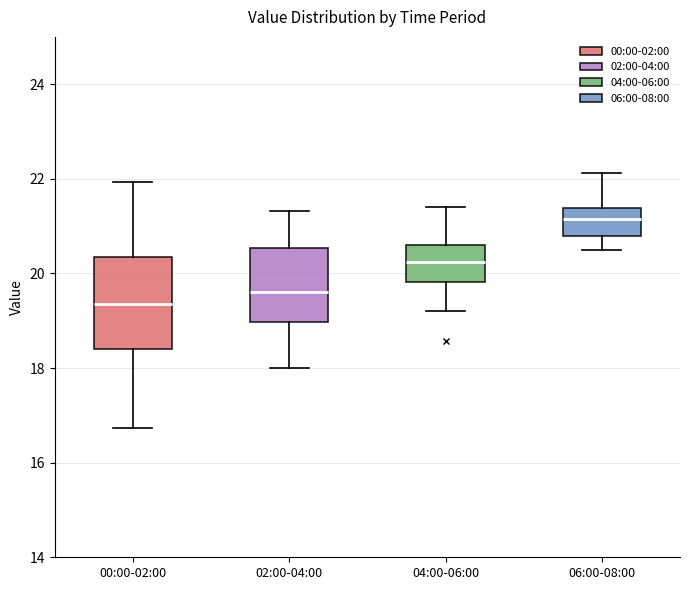

Comparing the boxes themselves (not the whiskers), which one is the tallest?

00:00-02:00